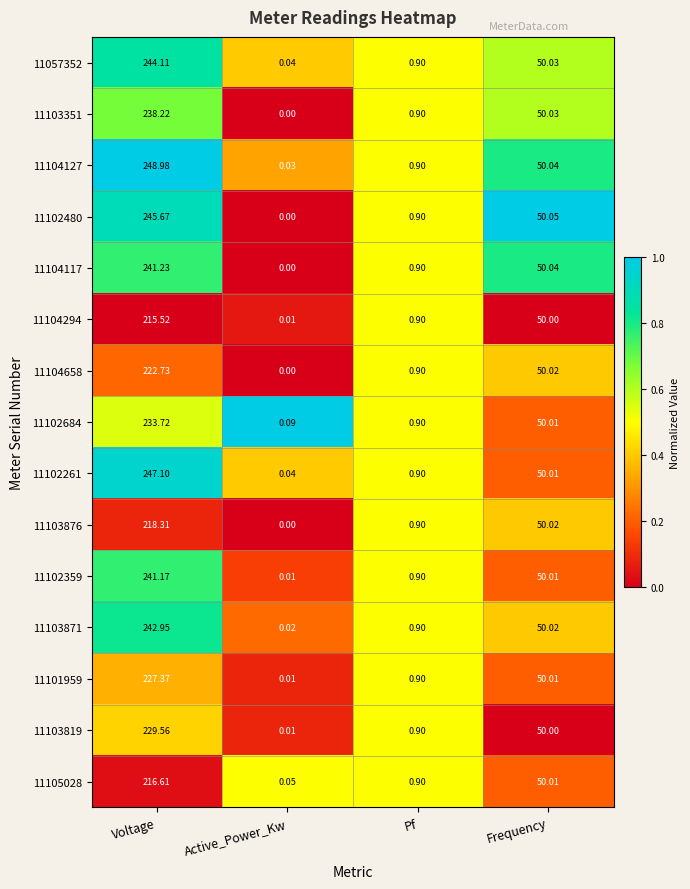

Where does the 11102480 series first go above 50?

Voltage